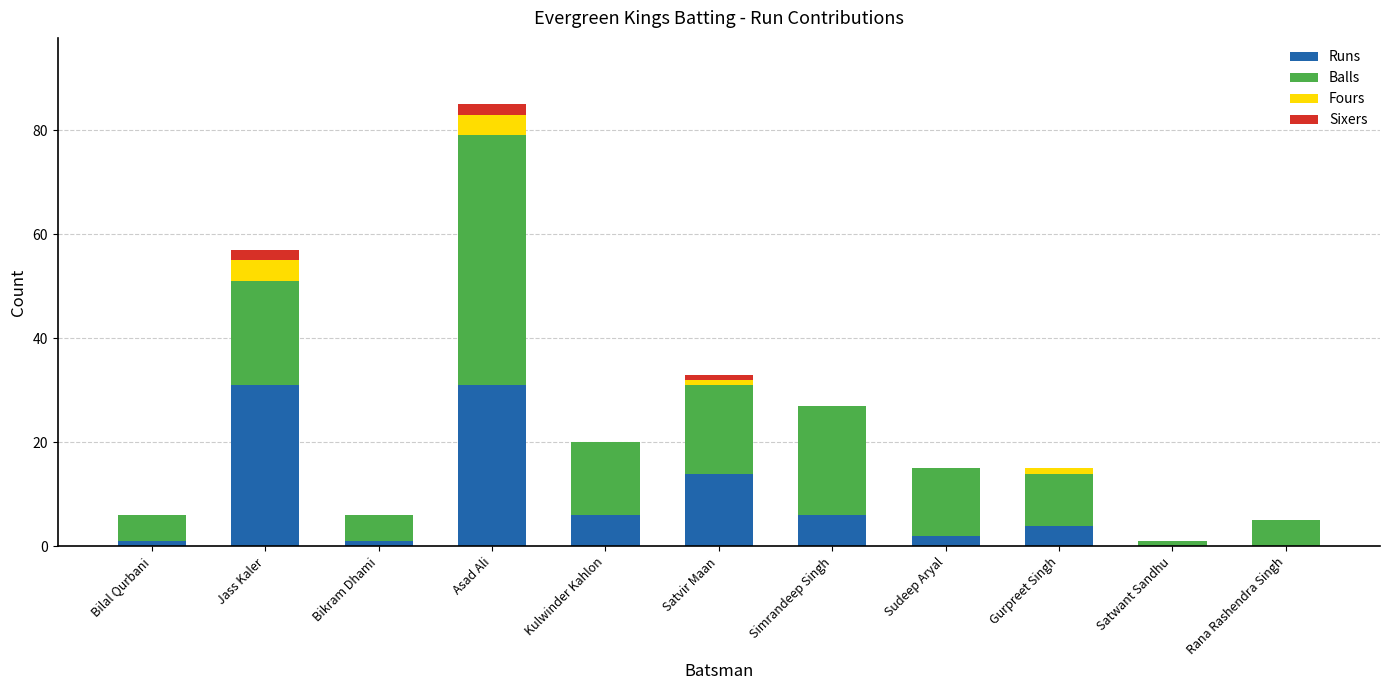

At which category is the sum across all series the highest?

Asad Ali